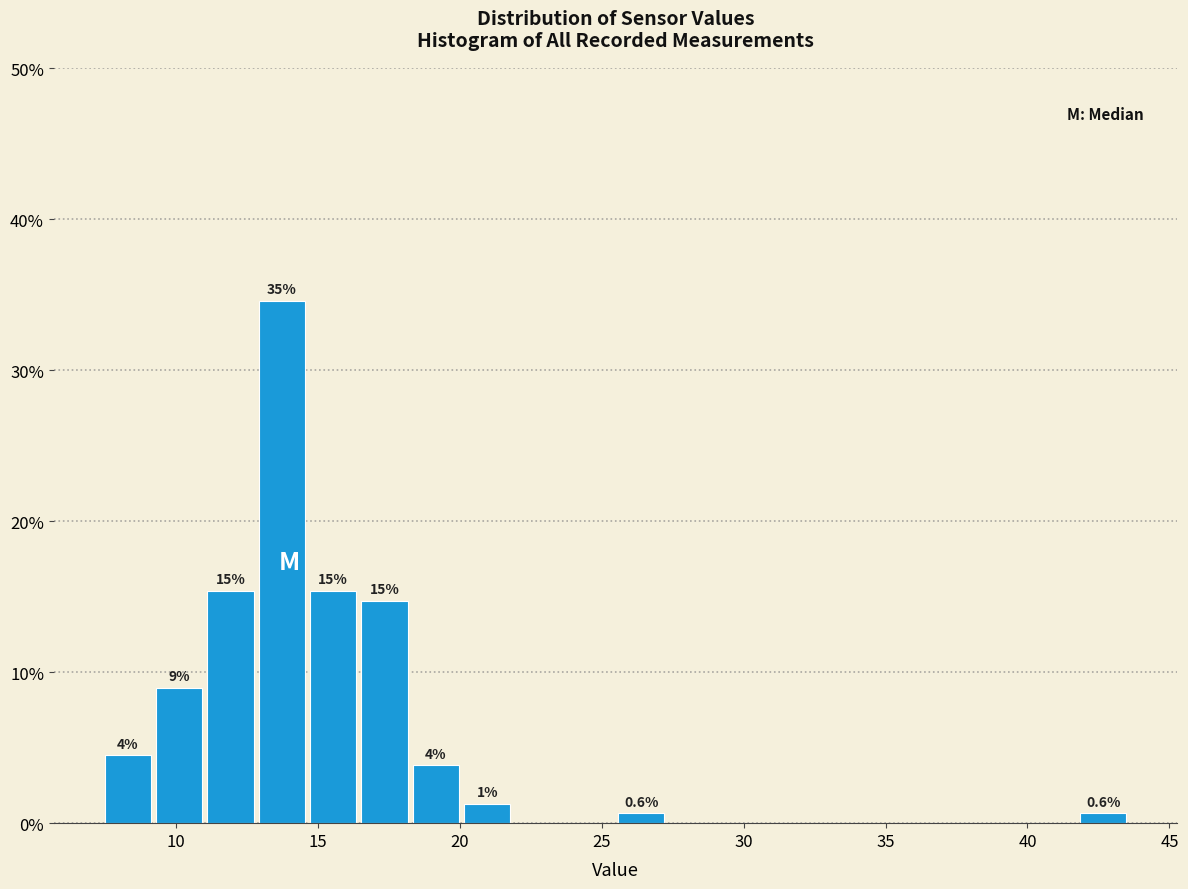

Around what value on the x-axis is the tallest bar? Give the approximate position of its centre, as read against the axis.

13.5